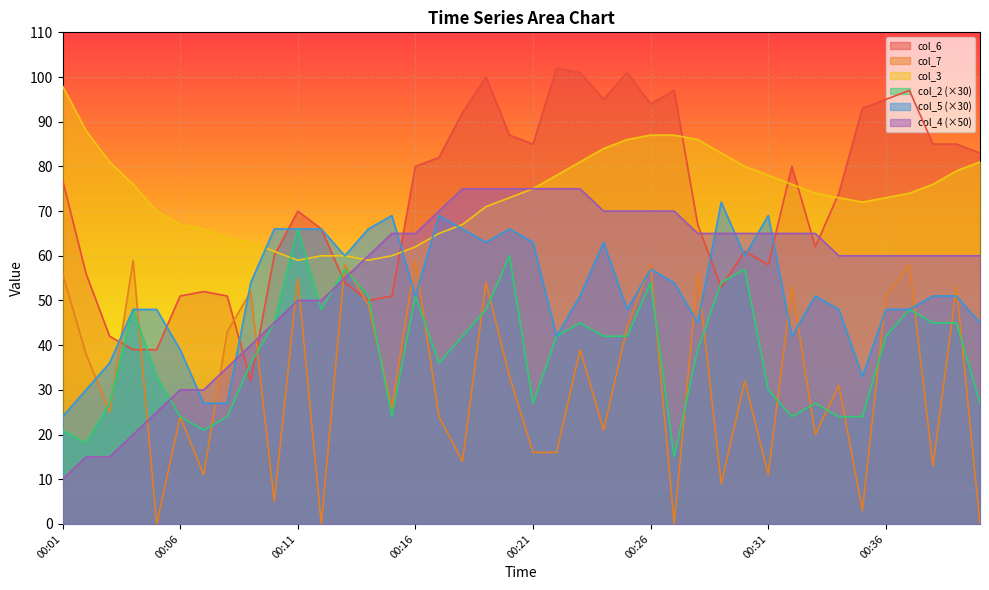

How many lines are shown in the chart?

6